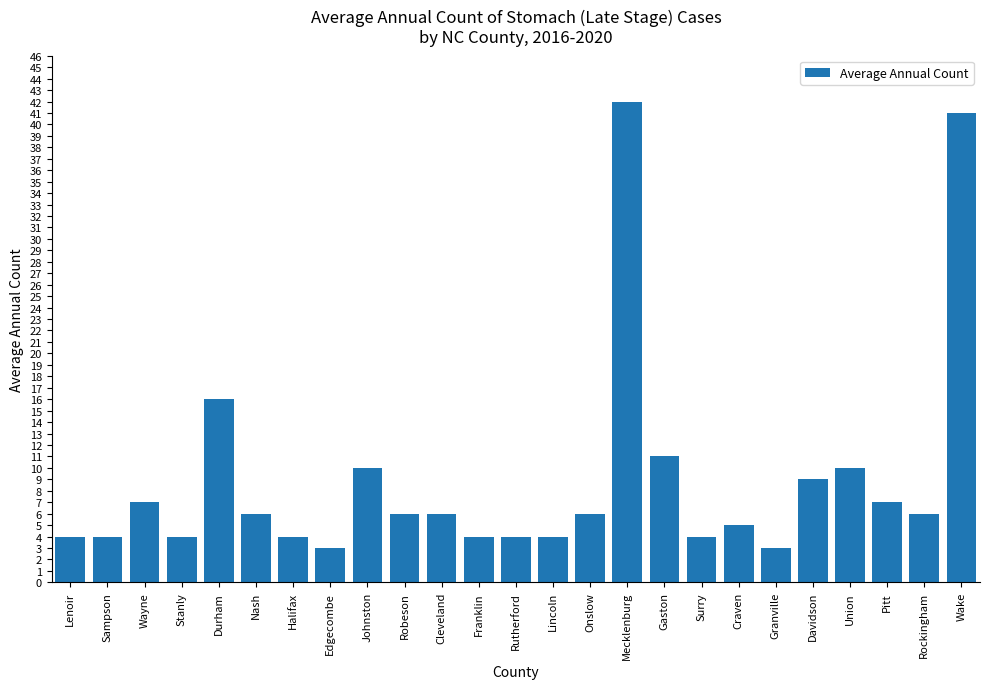

Reading right to left, extract all data points from this chart.

41	6	7	10	9	3	5	4	11	42	6	4	4	4	6	6	10	3	4	6	16	4	7	4	4